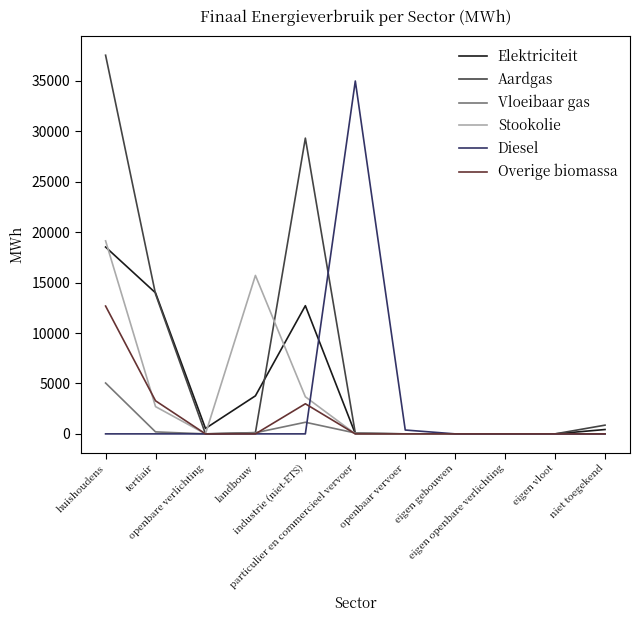

Where is Stookolie nearest to the value 9569?

industrie (niet-ETS)